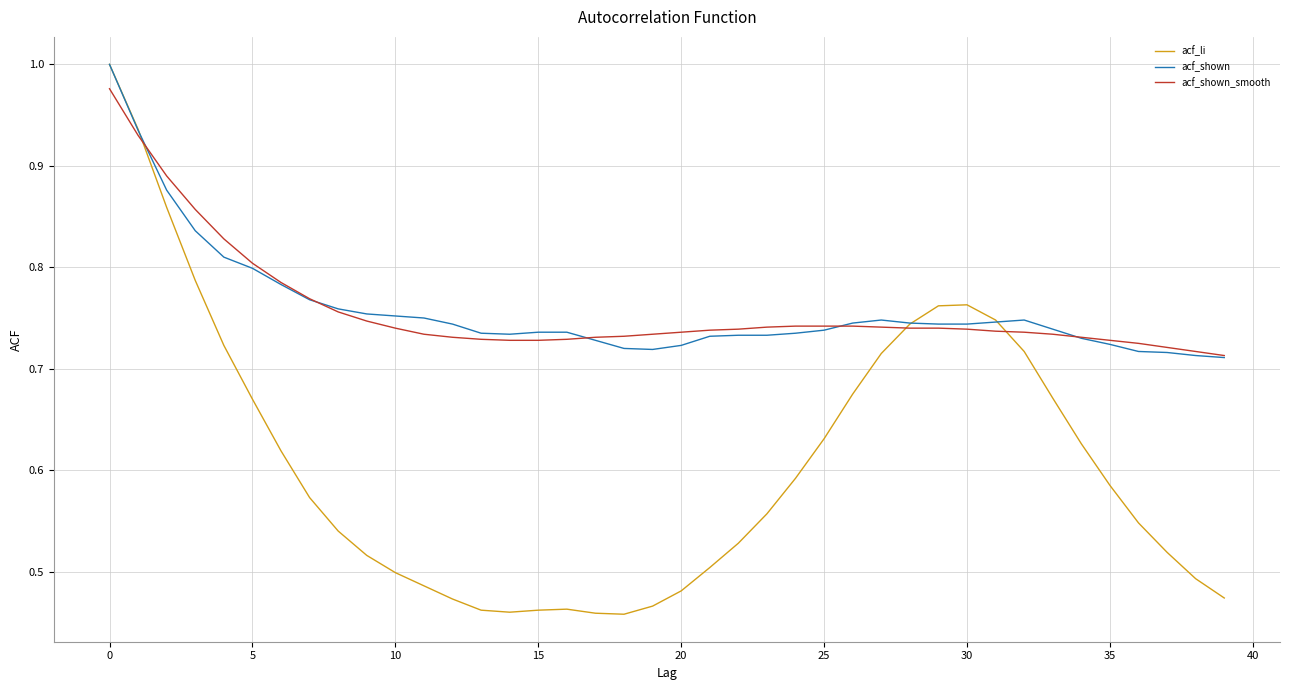

Which series has the widest spread of values?

acf_li